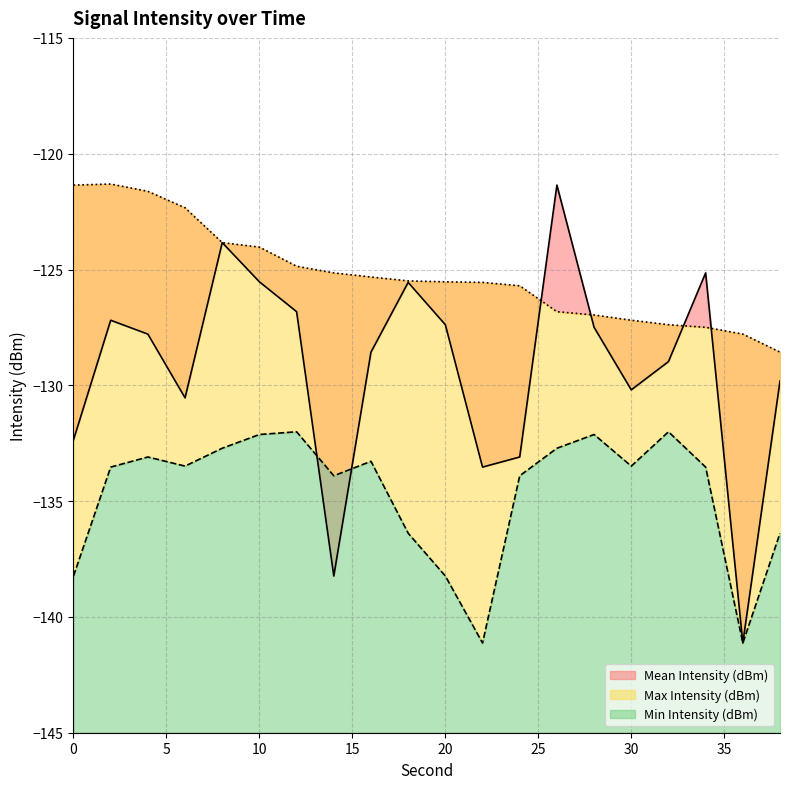

What are all the series names shown in the legend?

Mean Intensity (dBm), Min Intensity (dBm), Max Intensity (dBm)